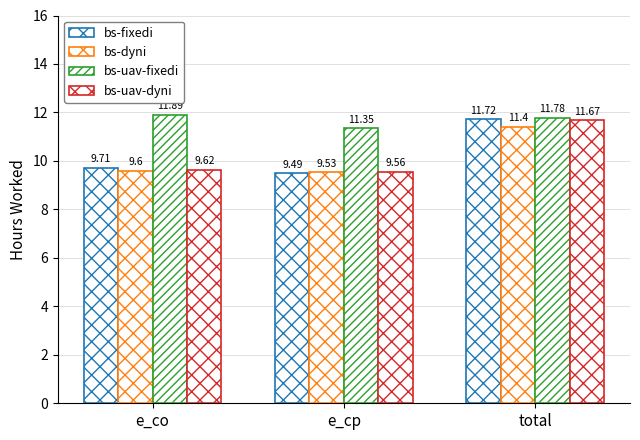

What is the label of the 1st bar from the right?

total